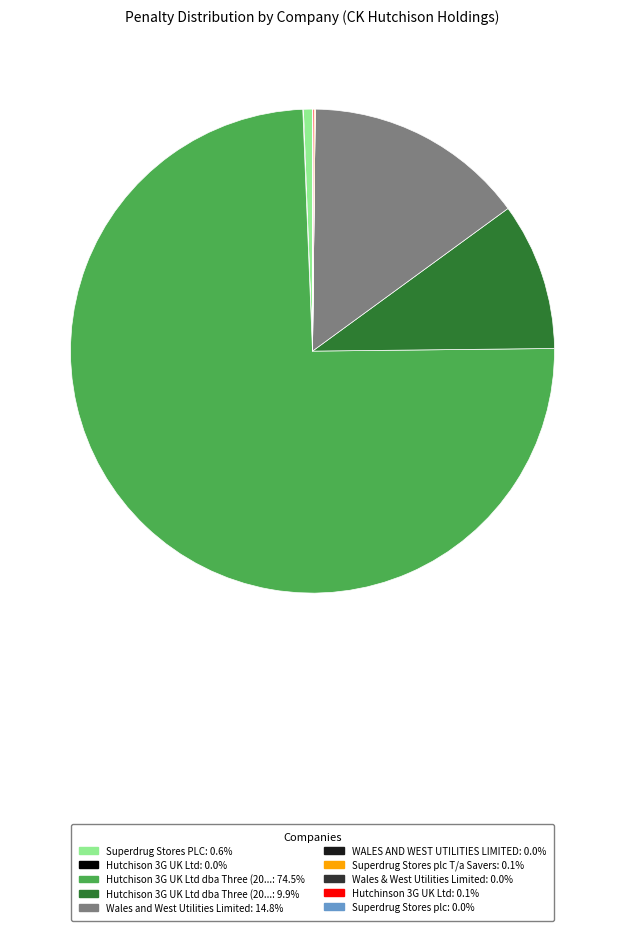

Does Hutchison 3G UK Ltd dba Three (20...: 74.5% account for over 50% of the chart?

Yes